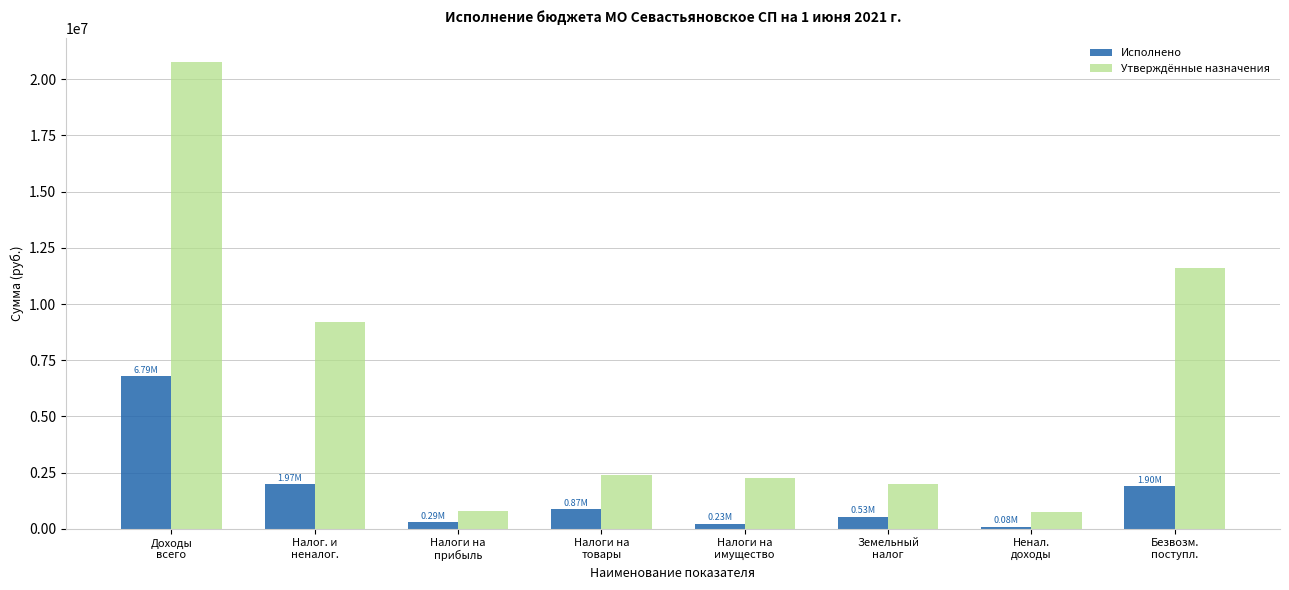

What is the sum of all Исполнено values?

12661069.2